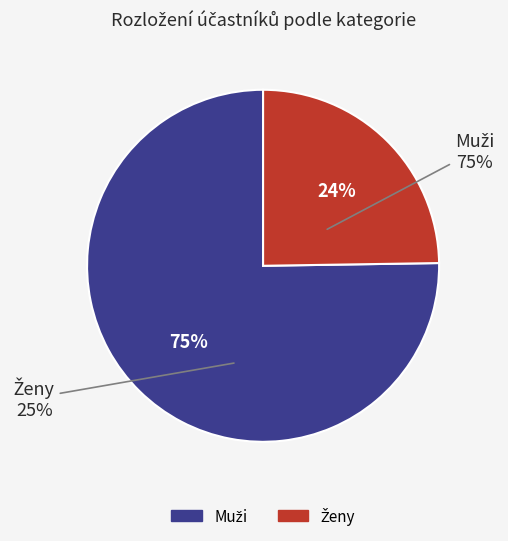

To the nearest percent, what portion does Muži represent?

75%